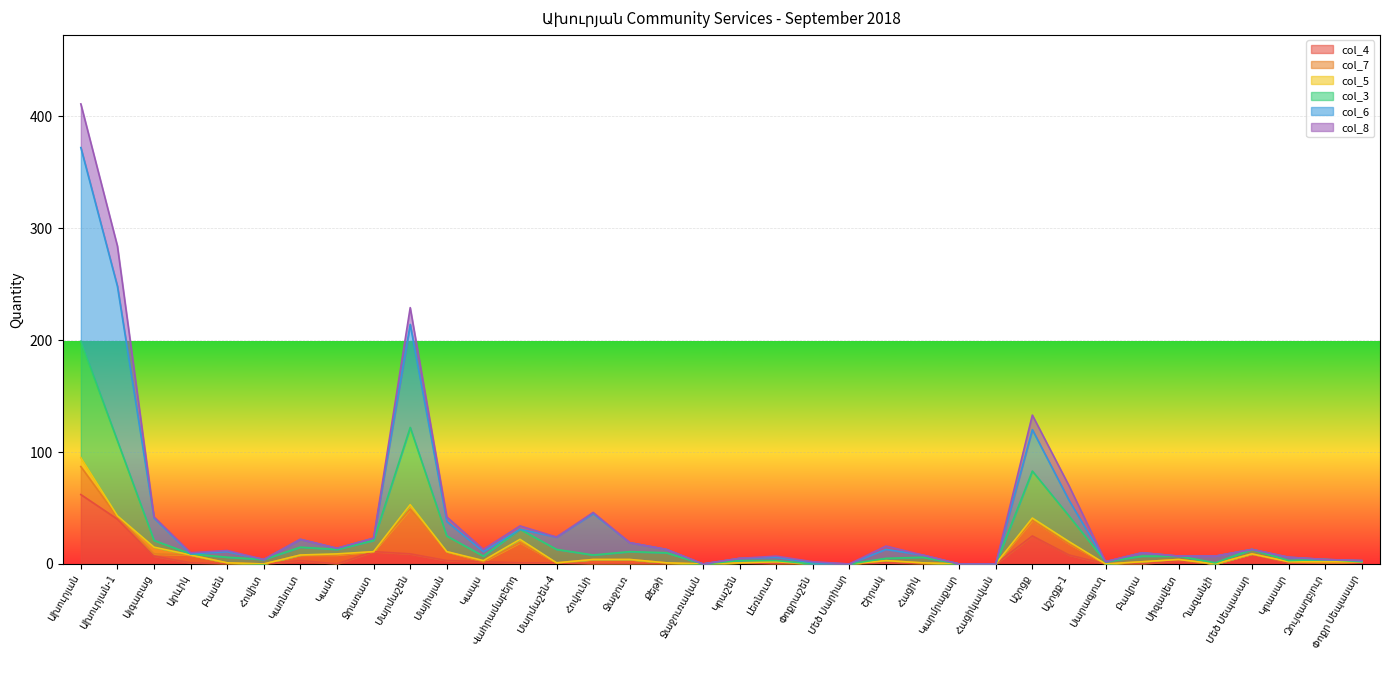

How many data points in col_4 are above 1?

13